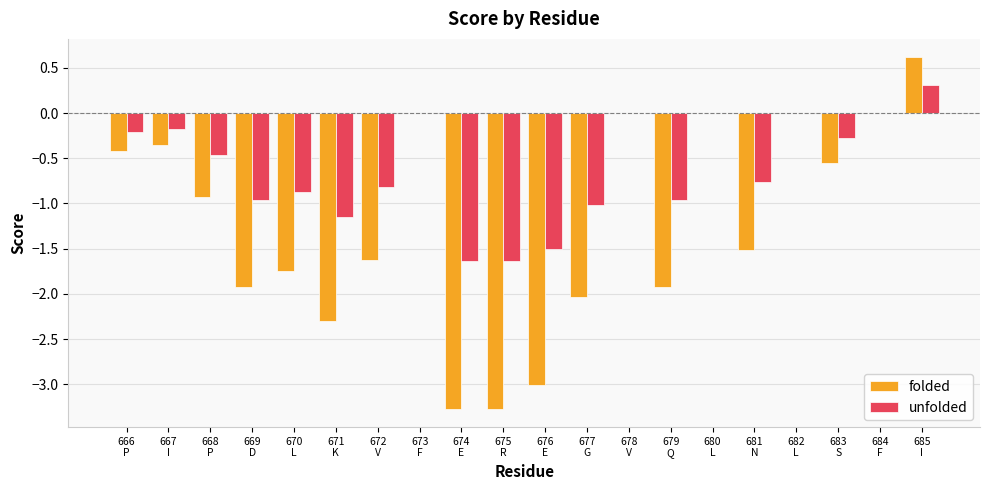

What is the sum of all folded values?

-24.3